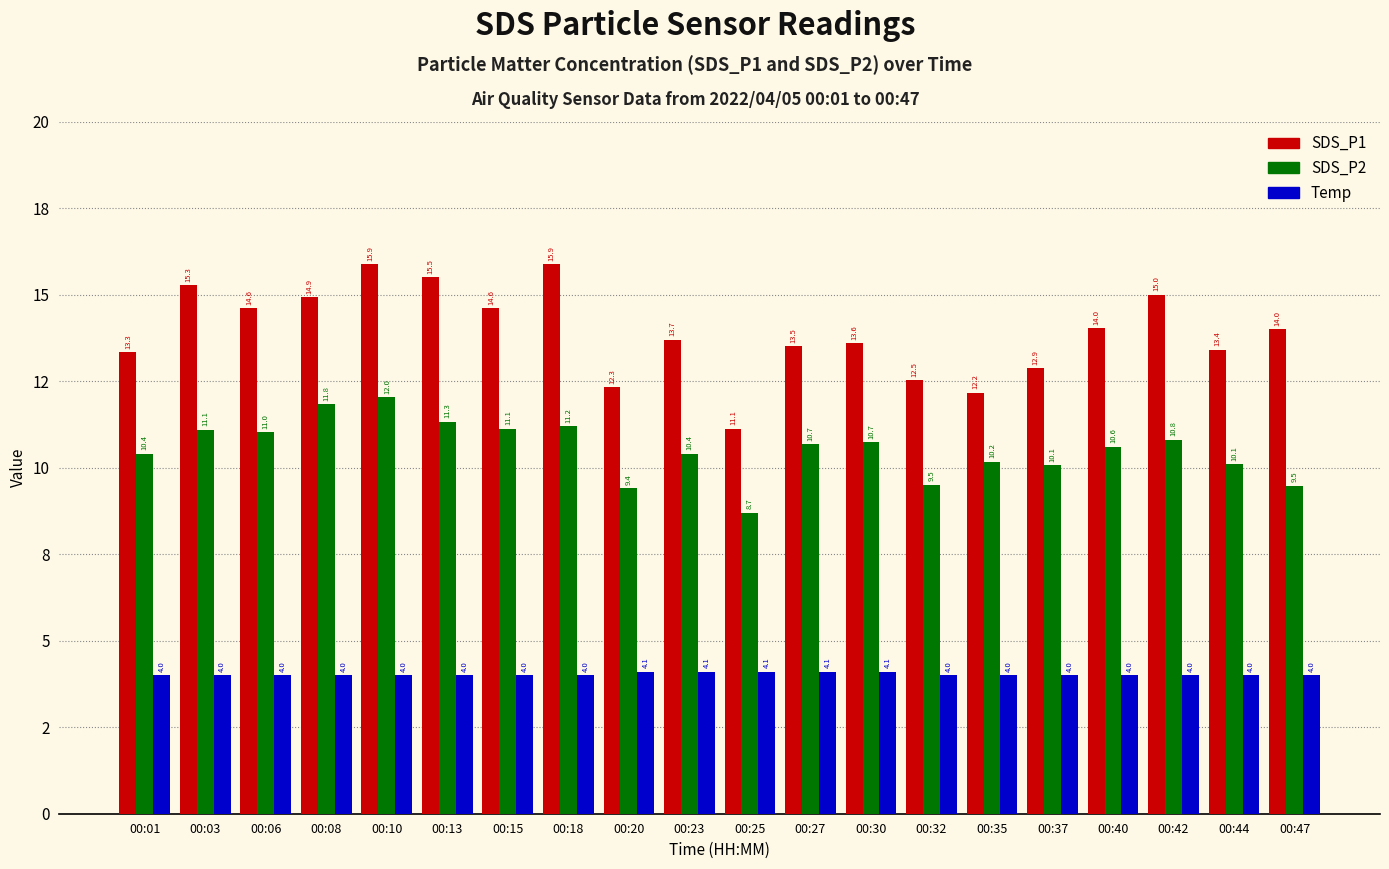

Where does the SDS_P2 series first go above 10?

00:01